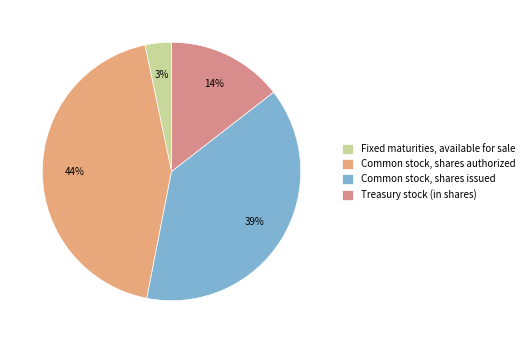

Does Common stock, shares issued represent more than half of the total?

No